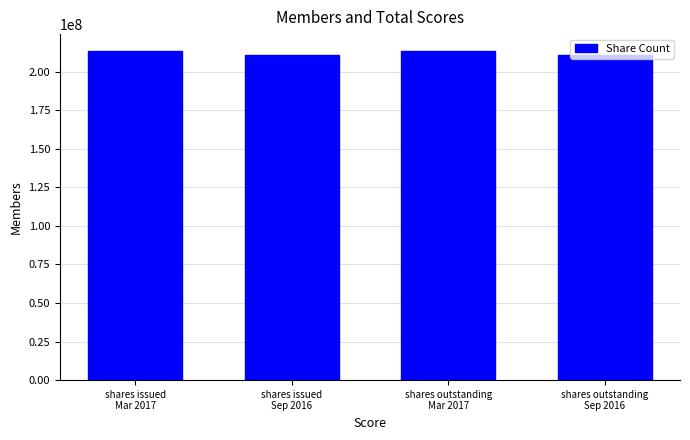

What is the greatest value displayed?

213746647